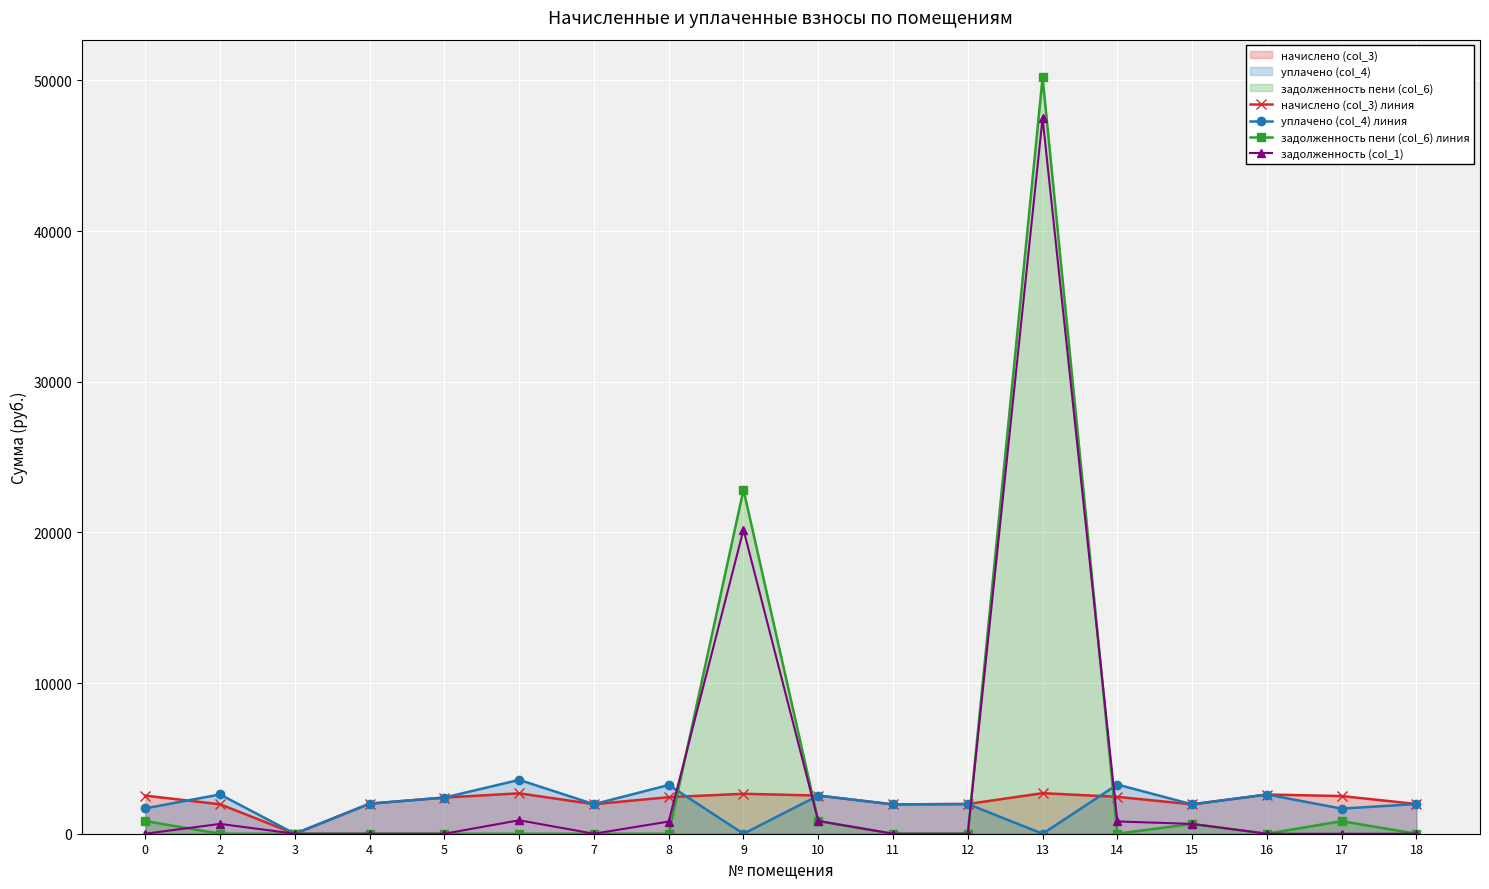

What is the total value across all series at 15?

5201.1